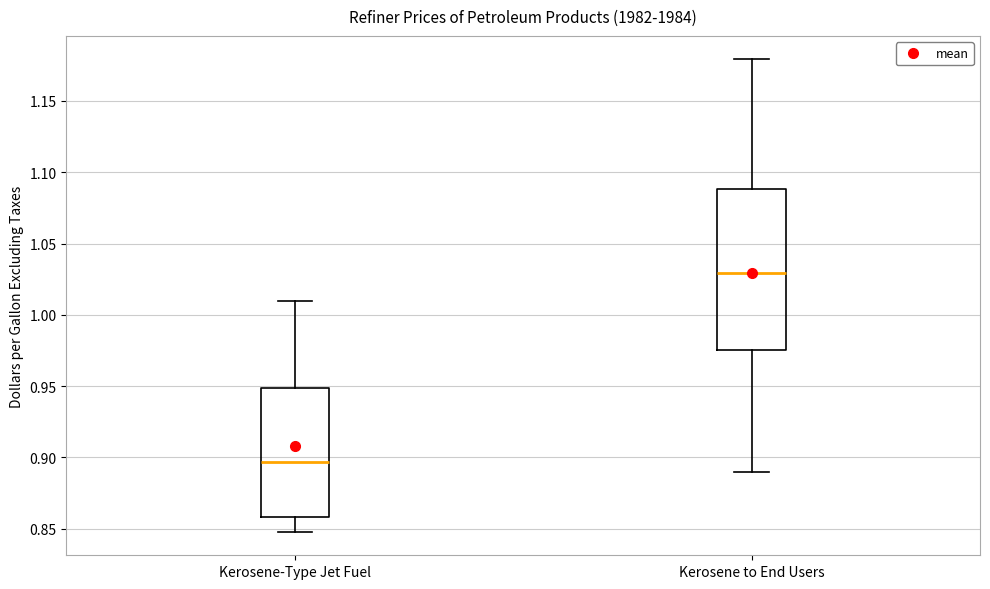

Which box's median line is the lowest?

Kerosene-Type Jet Fuel